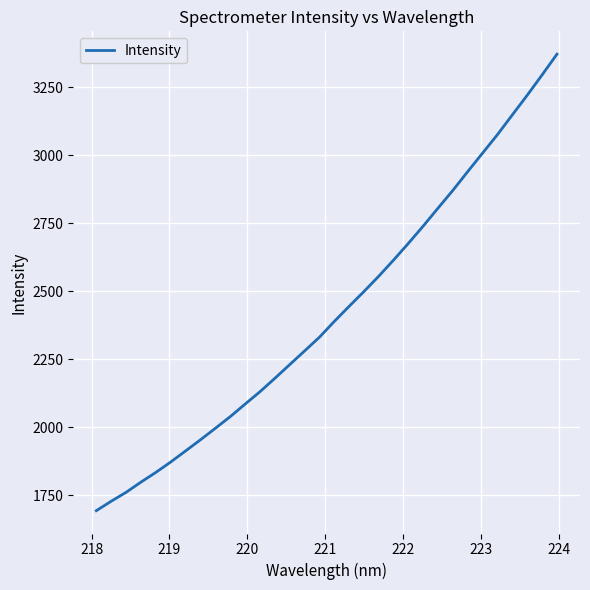

What is the difference between the maximum and minimum values?

1680.0